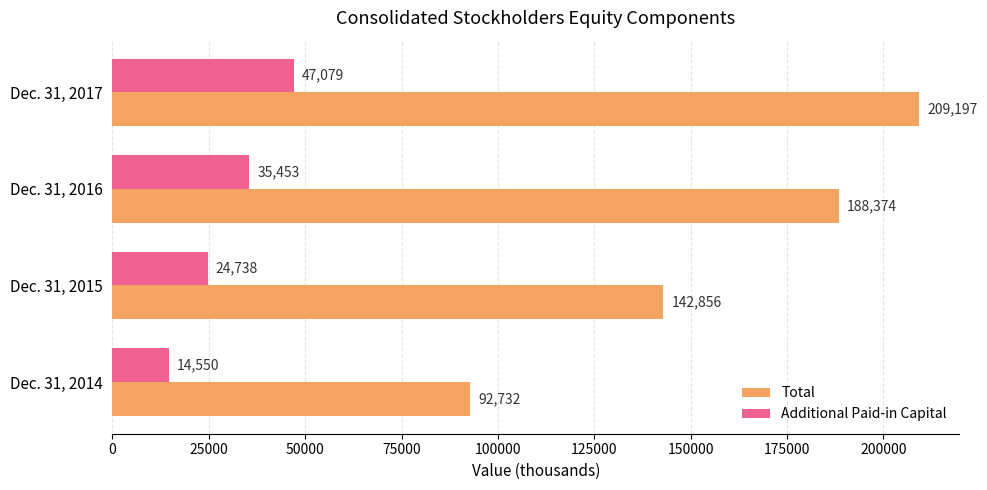

At which label is Additional Paid-in Capital closest to 30814?

Dec. 31, 2016